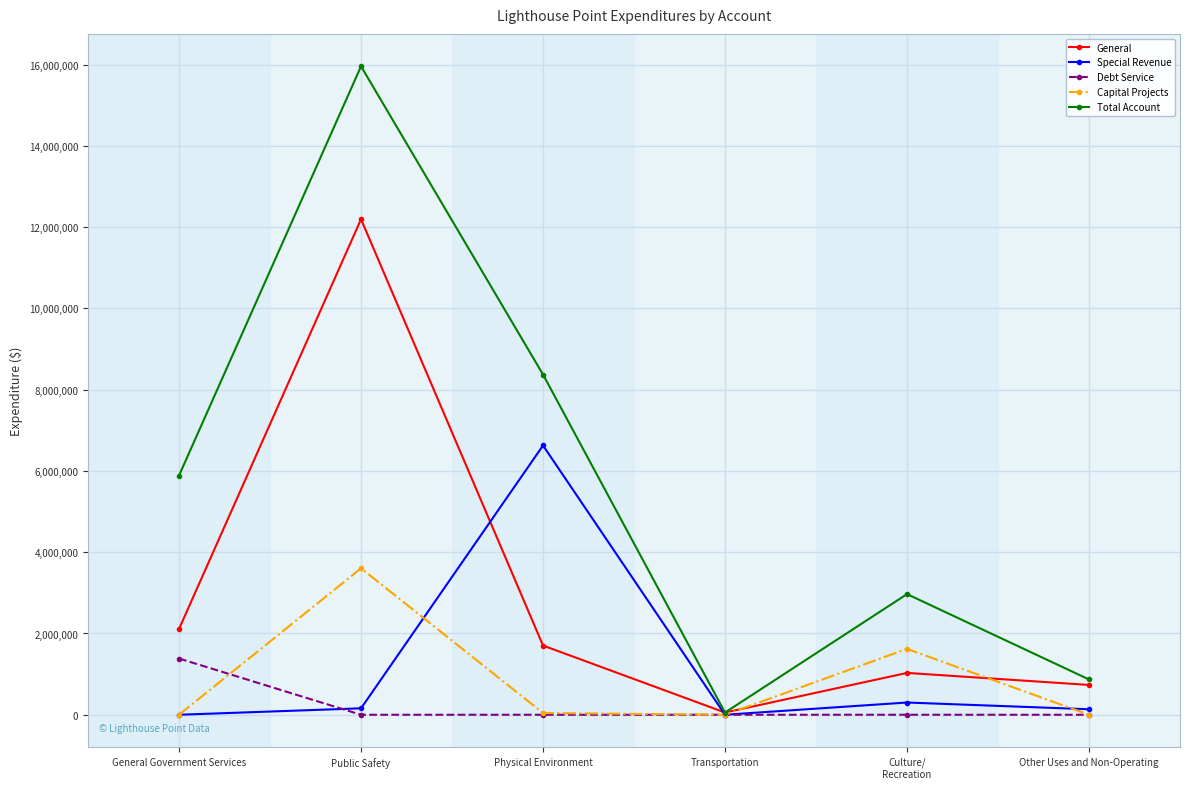

Which series changed the most between Public Safety and Other Uses and Non-Operating?

Total Account